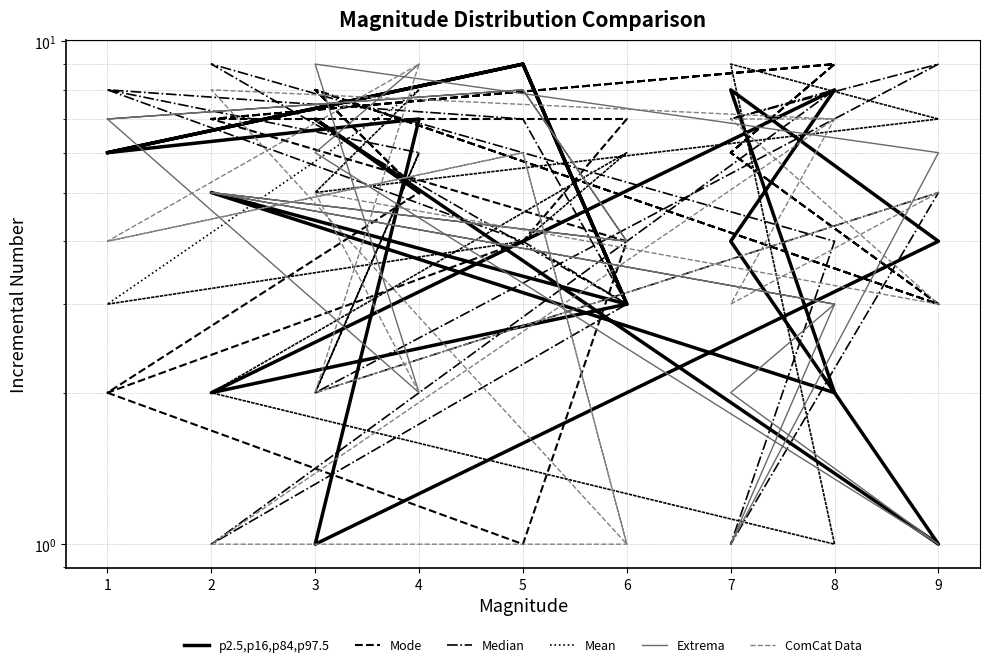

True or false: Median and ComCat Data intersect in this chart.

True